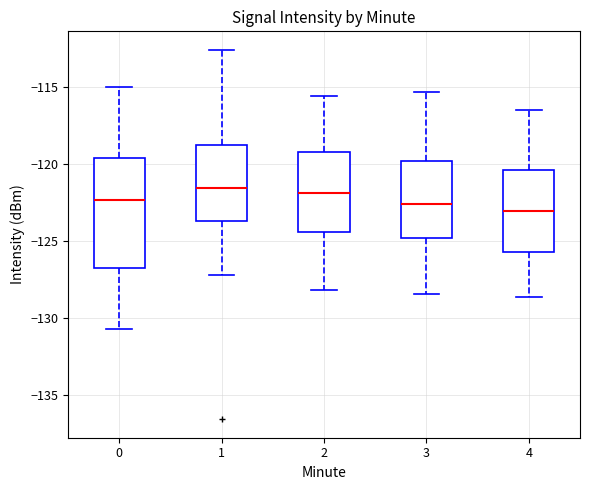

Where does the upper whisker of the box at x = 3 end on the y-axis? The values are not printed on the chart, so give them approximately, as read against the axis.

-115.5